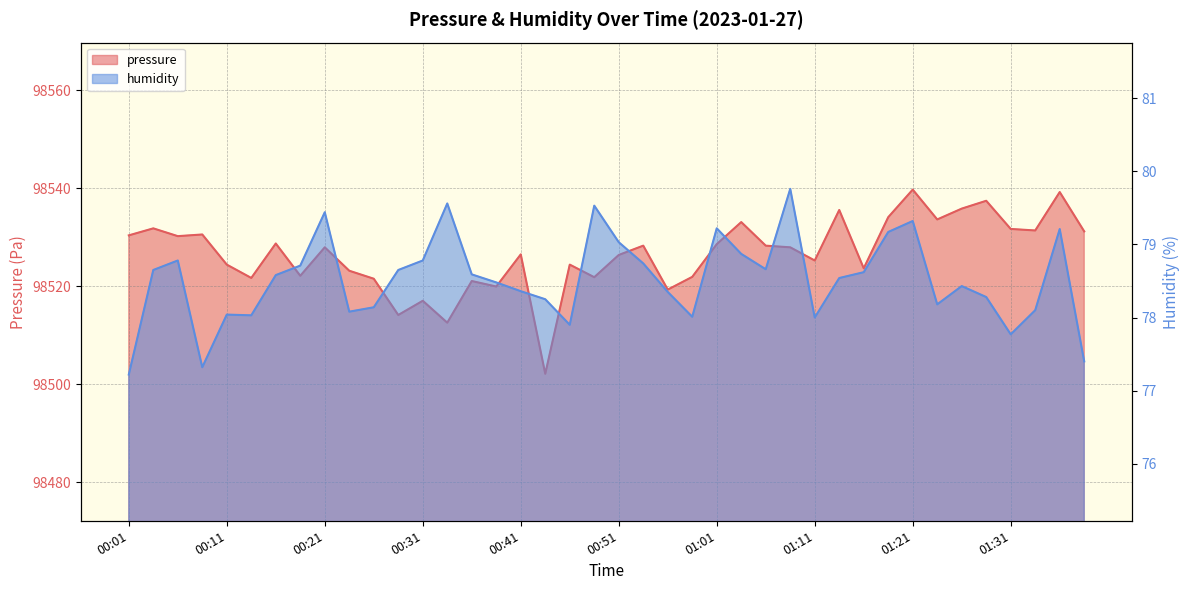

In pressure, how many points are lower than both neighbors (excluding endpoints)?

13